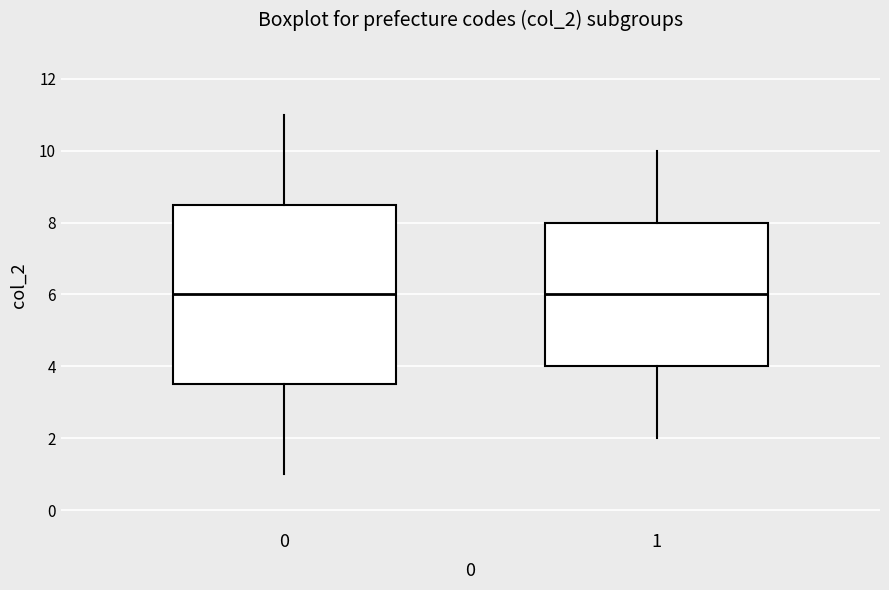

Reading left to right, transcribe this box plot: for each box, give where its median line is, the range the box spans, and where its two whiskers end, as read against the y-axis. The values are not printed on the chart, so give them approximately, as read against the axis.

0: median 6.0, box 3.6 to 8.6, whiskers 1.0 to 11.0
1: median 6.0, box 4.0 to 8.0, whiskers 2.0 to 10.0